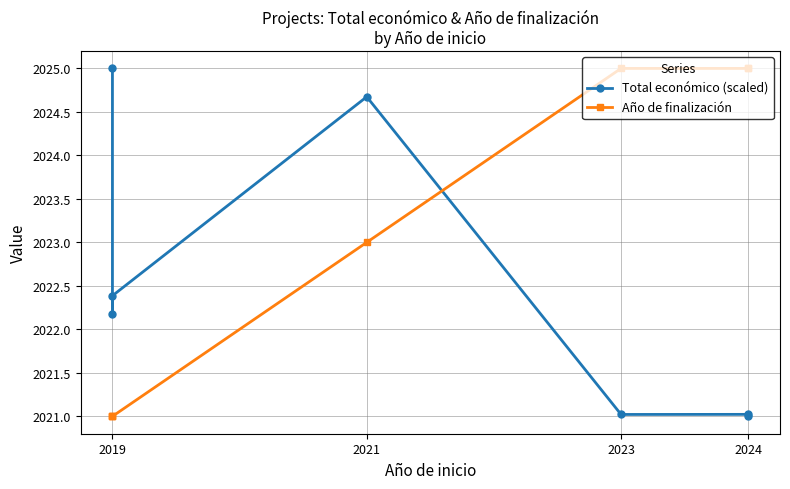

List the series in order of their overall mean, lowest first.

Total económico (scaled), Año de finalización